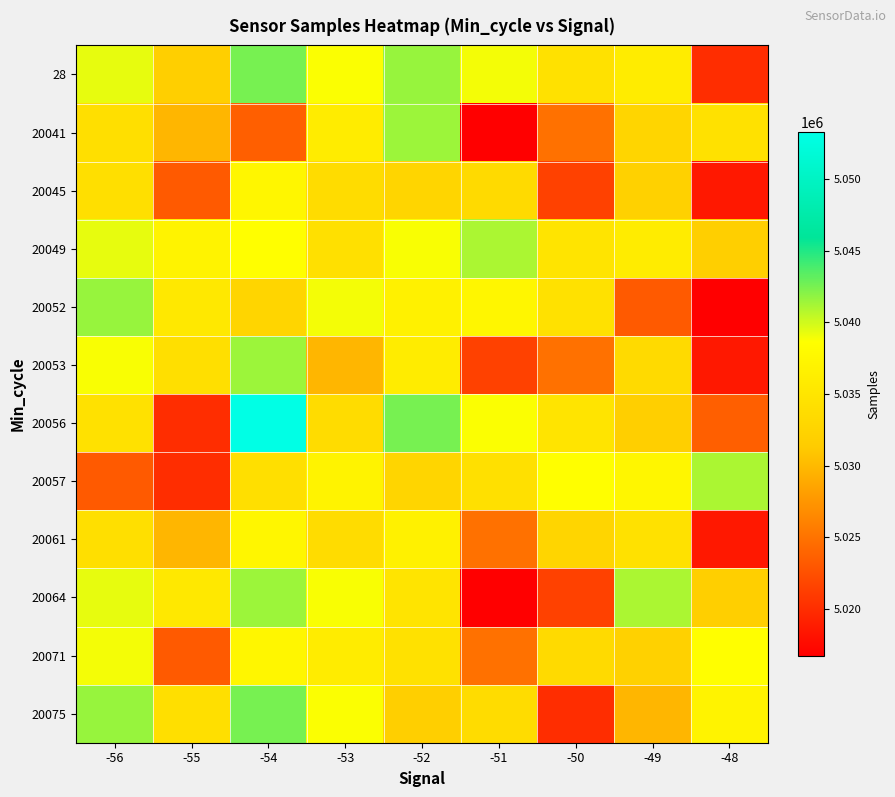

What is the difference between the highest and lowest values at -55?

16921